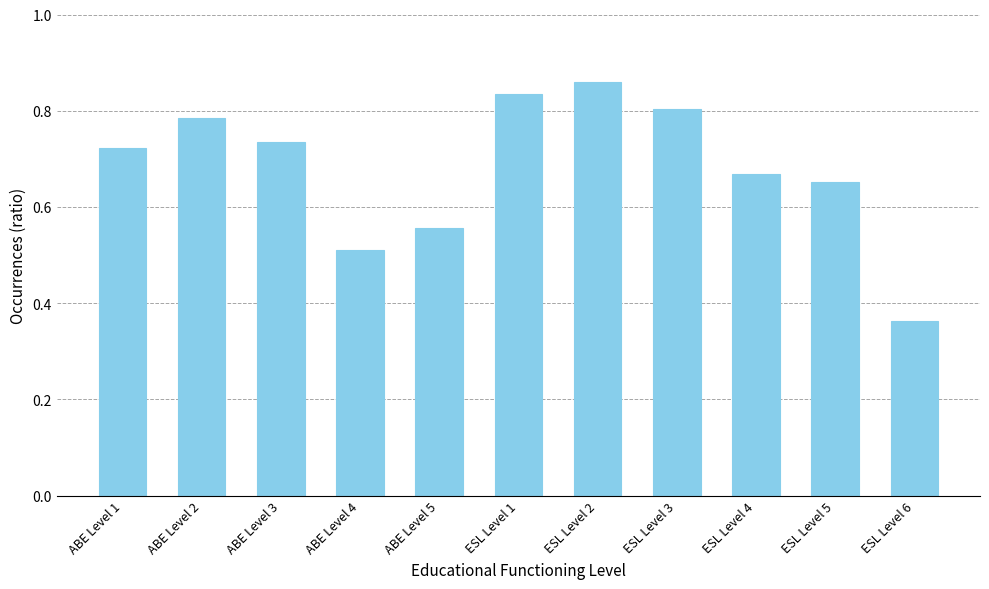

What is the label of the 6th bar from the right?

ESL Level 1